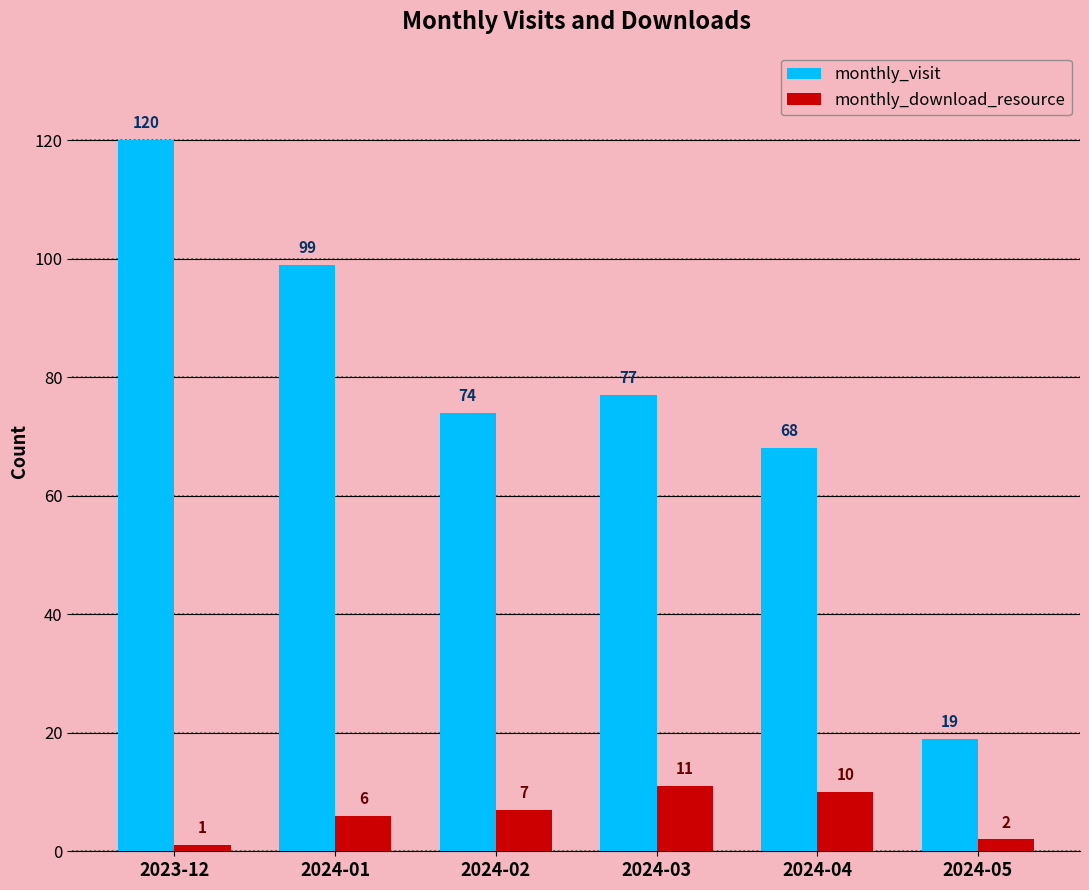

Is it true that monthly_download_resource equals 1 at 2023-12?

True